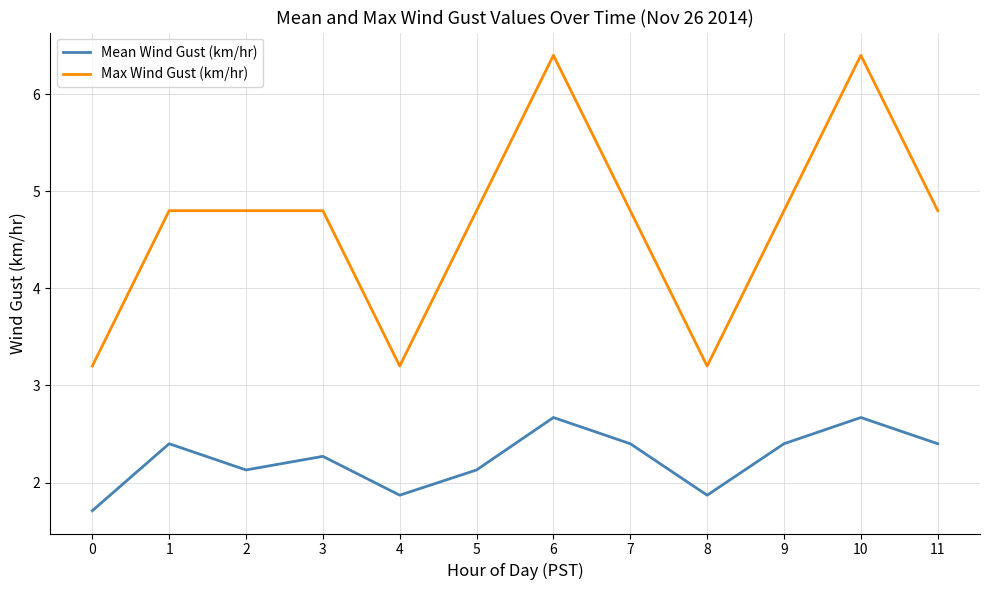

What is the sum of all Max Wind Gust (km/hr) values?

56.0